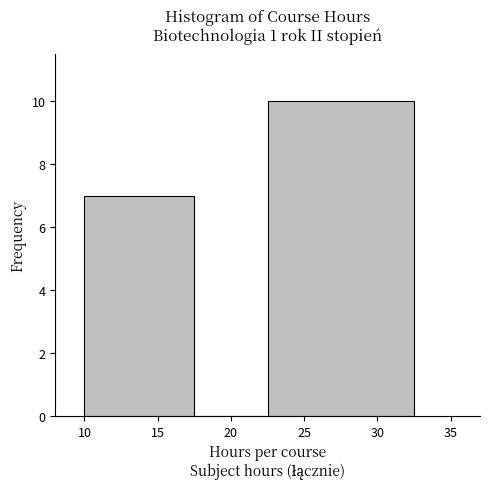

Reading left to right, transcribe this chart: for each bar, give the range it covers on the x-axis and its height. The values are not printed on the chart, so give them approximately, as read against the axis.

10.0 to 17.5: 7
17.5 to 22.5: 0
22.5 to 32.5: 10